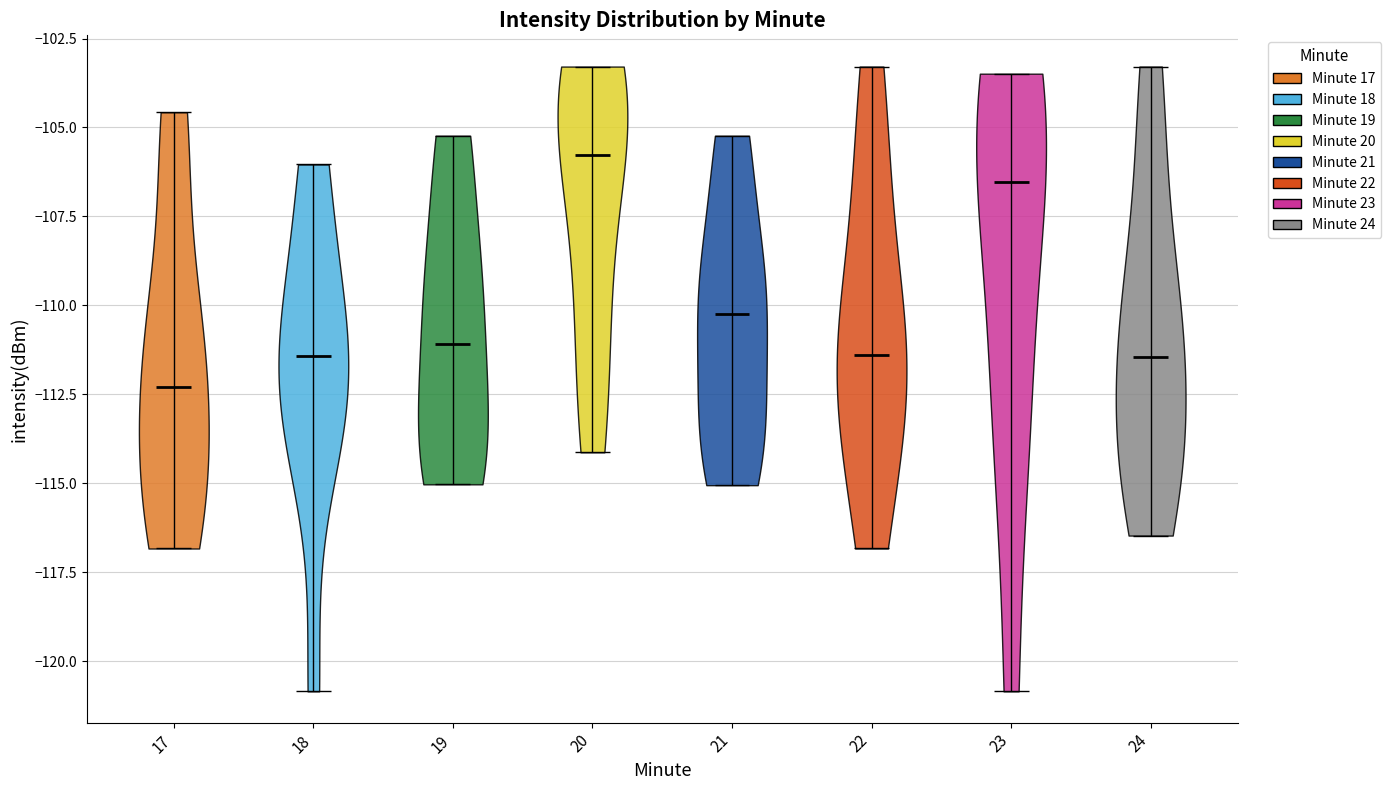

Reading left to right, read every violin against the y-axis: where its median line is, and the lowest and highest points it reaches. The values are not printed on the chart, so give them approximately, as read against the axis.

17: median line -112.5, lowest point -117.0, highest point -104.5
18: median line -111.5, lowest point -121.0, highest point -106.0
19: median line -111.0, lowest point -115.0, highest point -105.0
20: median line -106.0, lowest point -114.0, highest point -103.5
21: median line -110.0, lowest point -115.0, highest point -105.0
22: median line -111.5, lowest point -117.0, highest point -103.5
23: median line -106.5, lowest point -121.0, highest point -103.5
24: median line -111.5, lowest point -116.5, highest point -103.5